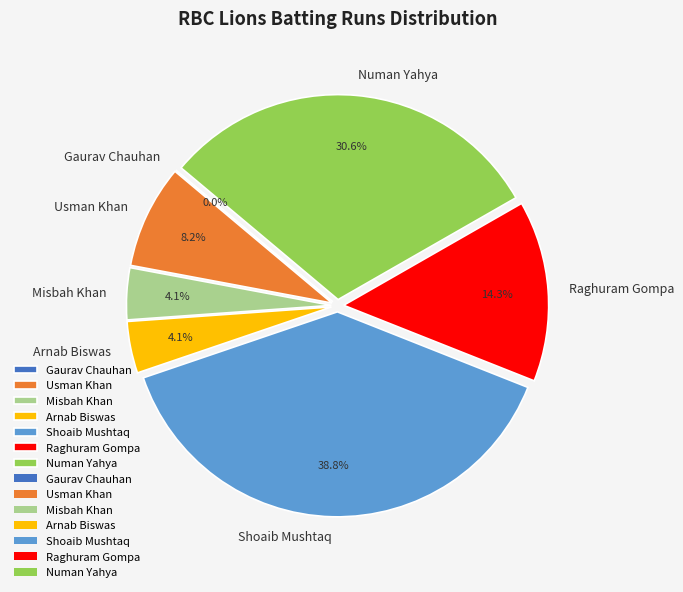

Between Gaurav Chauhan and Misbah Khan, which is larger?

Misbah Khan